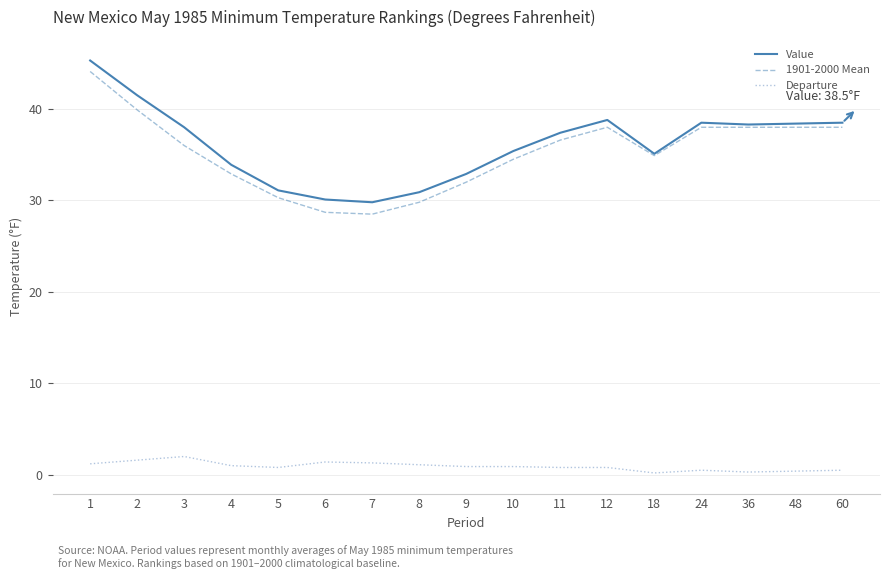

What is the greatest value displayed?

45.3